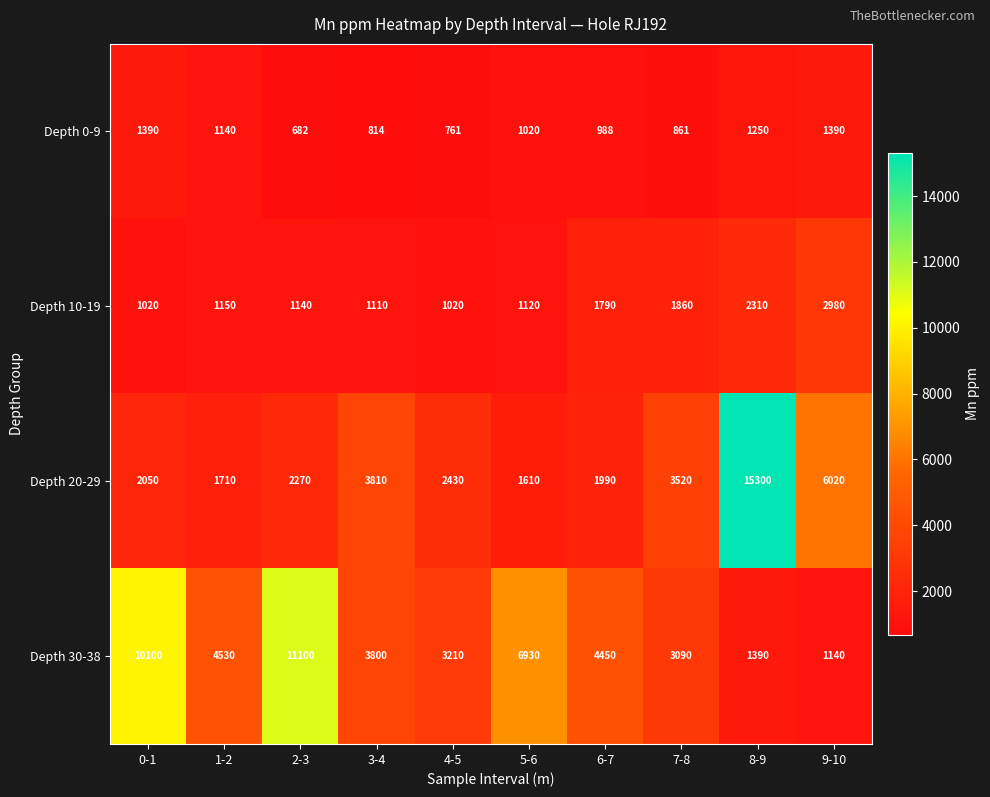

What is the difference between the maximum and second lowest values in the Depth 10-19 series?

1960